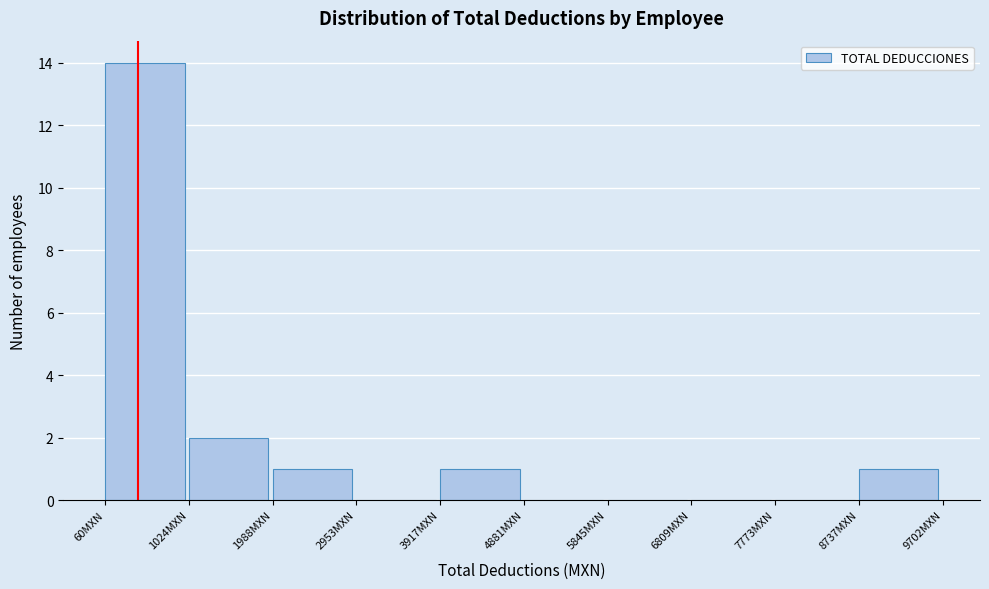

Reading left to right, list every bar in this chart as the range it spans on the x-axis followed by its height. Neither the bar edges nor the heights are printed on the chart, so give them approximately, as read against the axes.

100 to 1000: 14
1000 to 2000: 2
2000 to 3000: 1
3000 to 3900: 0
3900 to 4900: 1
4900 to 5800: 0
5800 to 6800: 0
6800 to 7800: 0
7800 to 8700: 0
8700 to 9700: 1